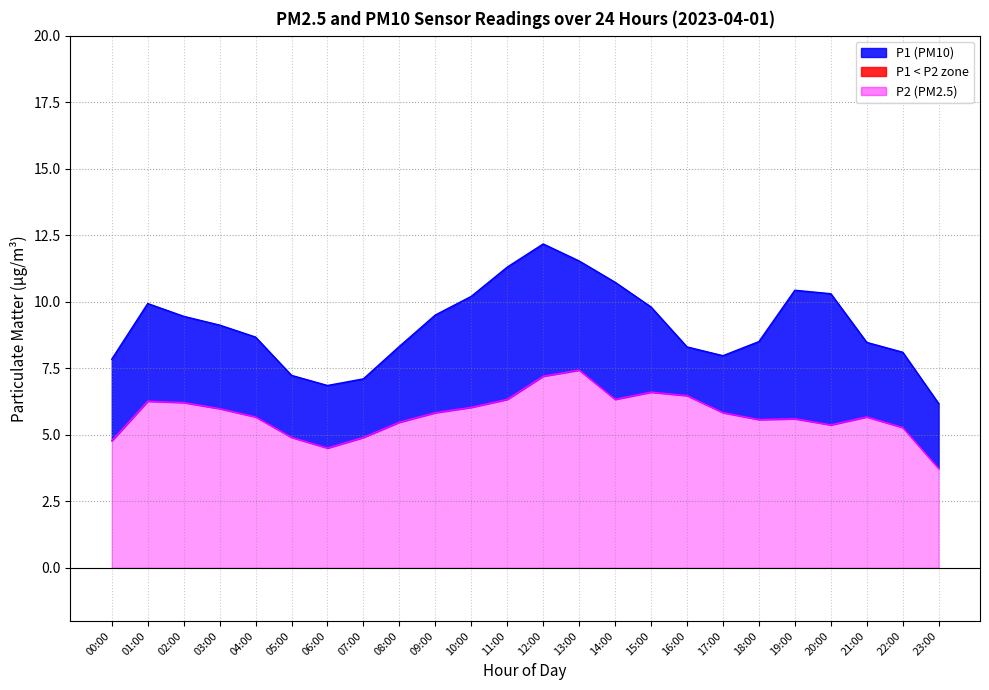

At which category is the sum across all series the highest?

12:00